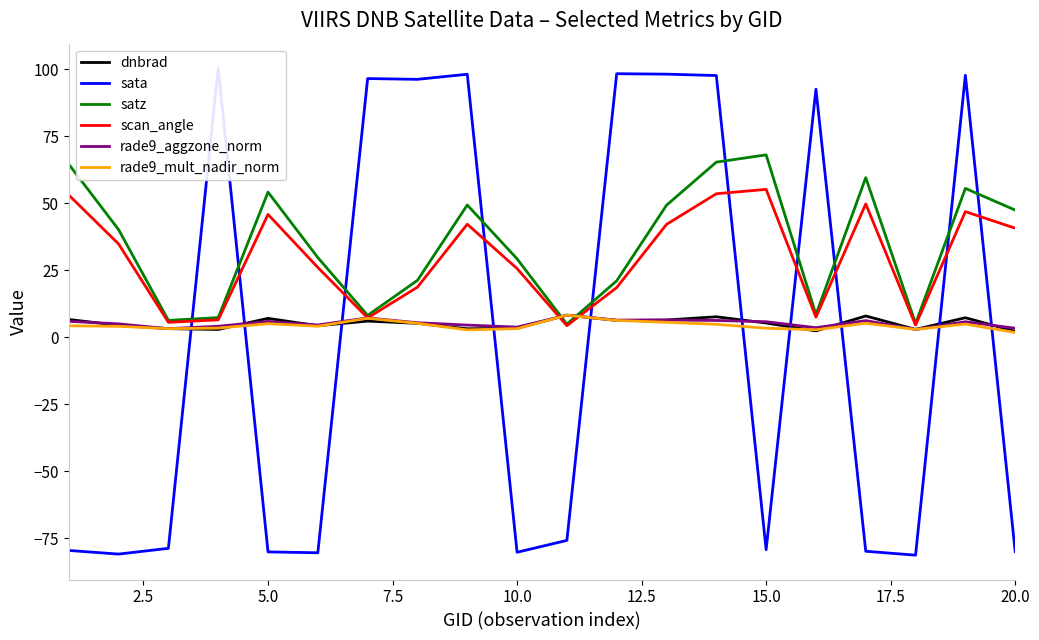

At how many categories does at least one series exceed 28?

17